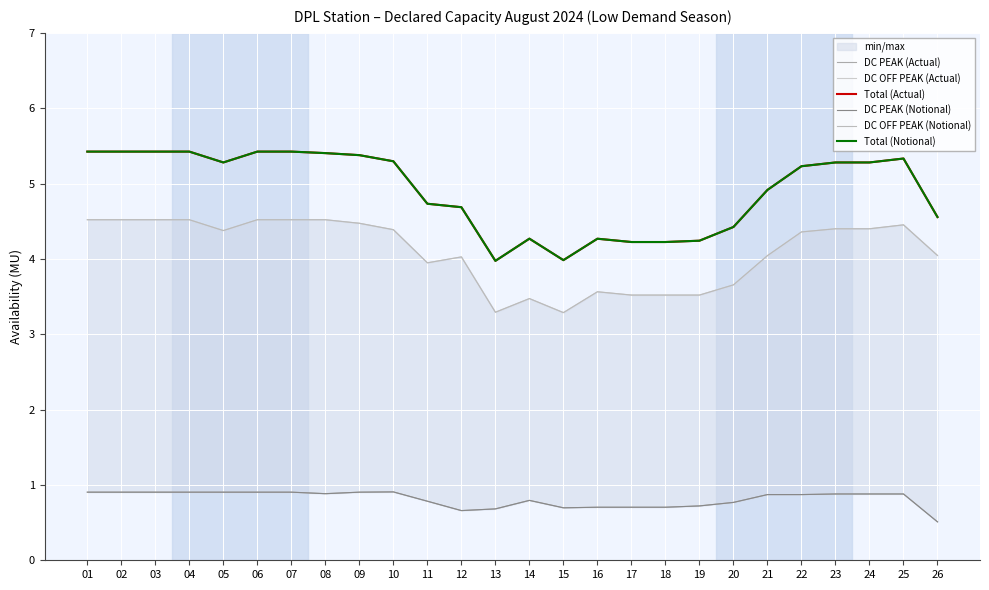

Which series has the largest range (max minus min)?

Total (Actual)